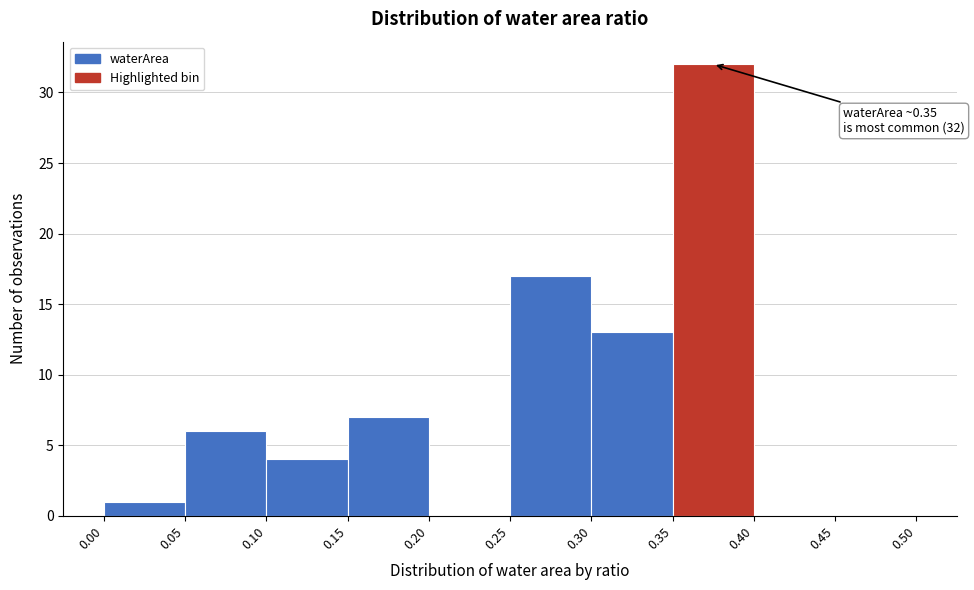

Which range on the x-axis has the tallest bar?

0.35 to 0.40